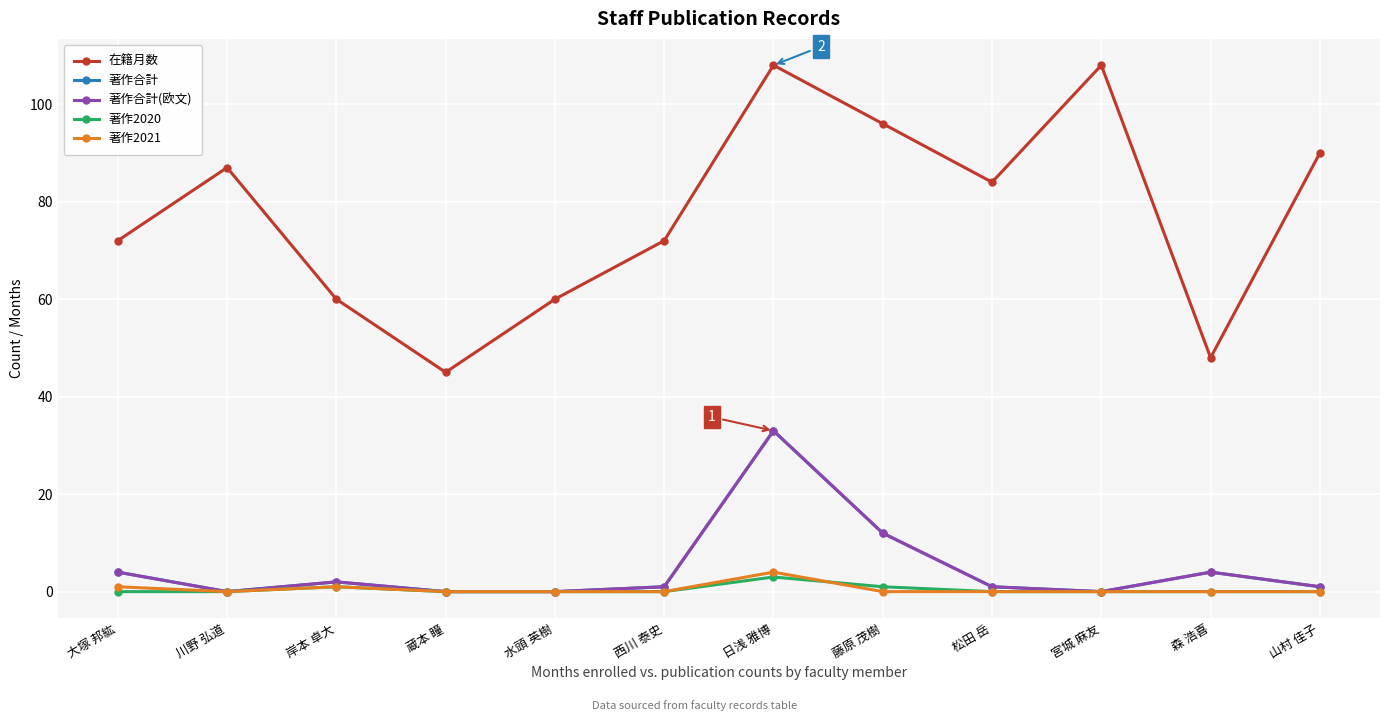

Is it true that 在籍月数 equals 49 at 日浅 雅博?

False